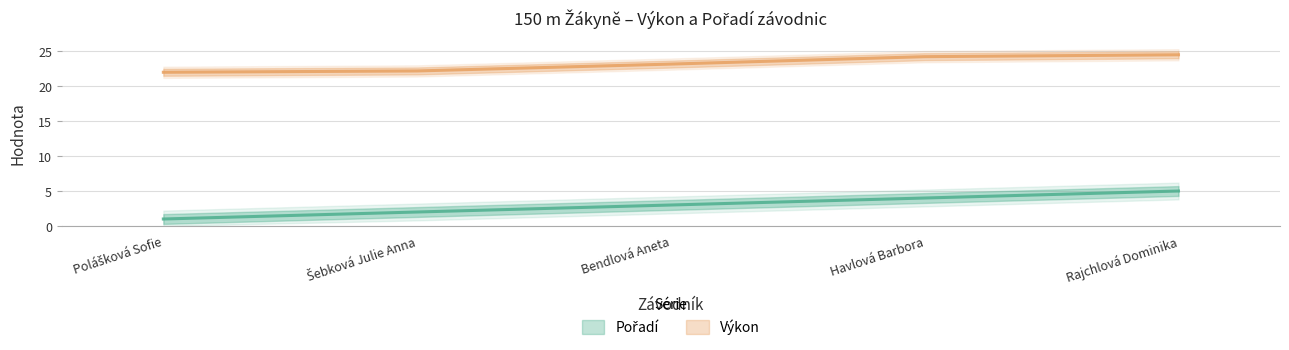

What position from the left is Šebková Julie Anna?

2